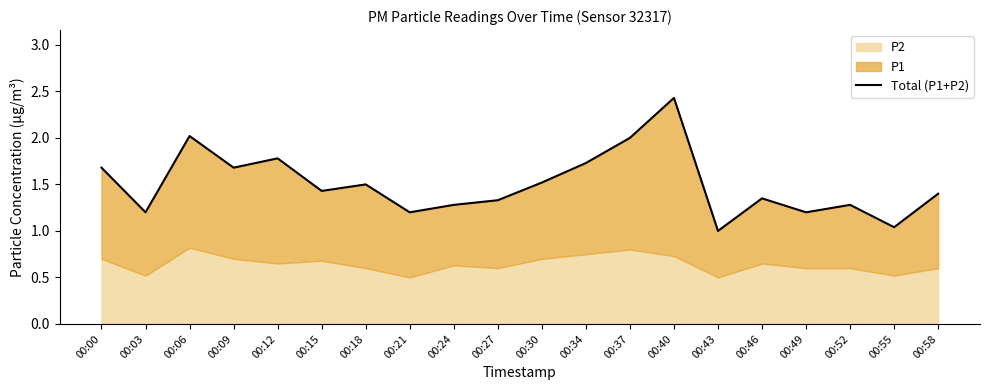

What is the difference between the maximum and minimum values?

1.4